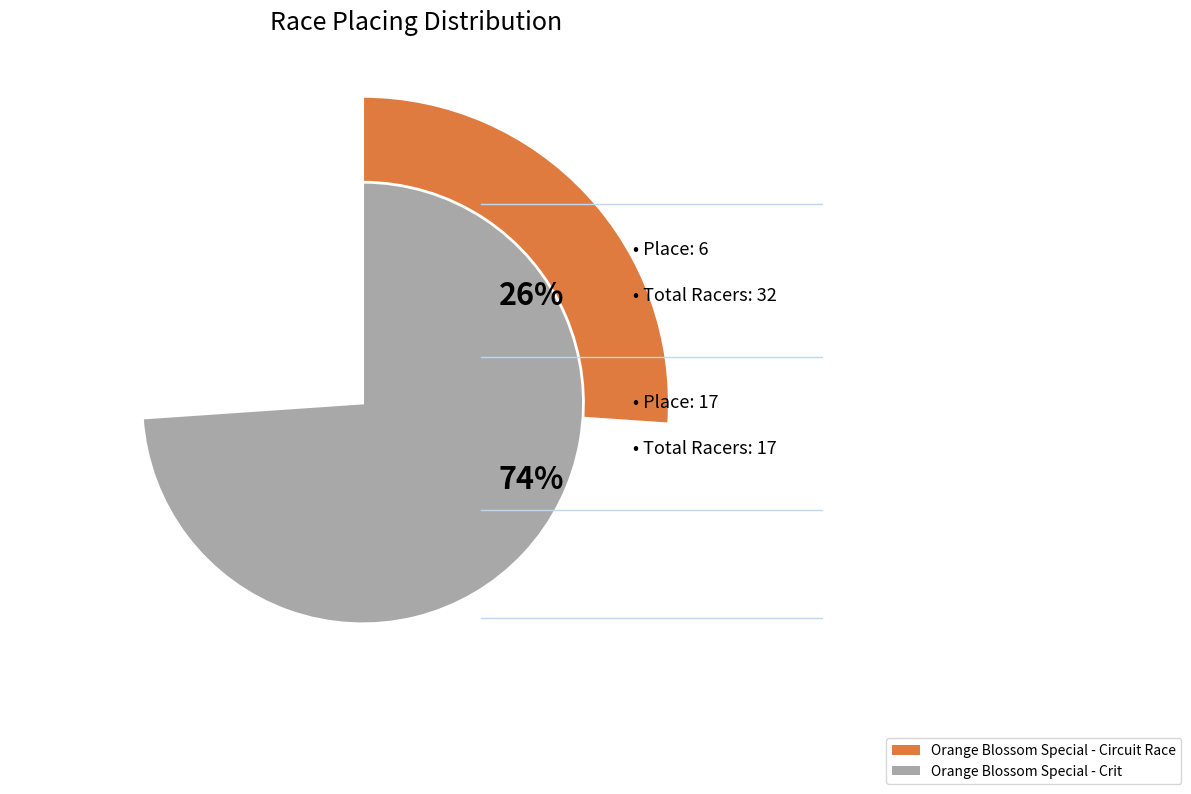

The Orange Blossom Special - Crit slice represents 74% of the pie. True or false?

True